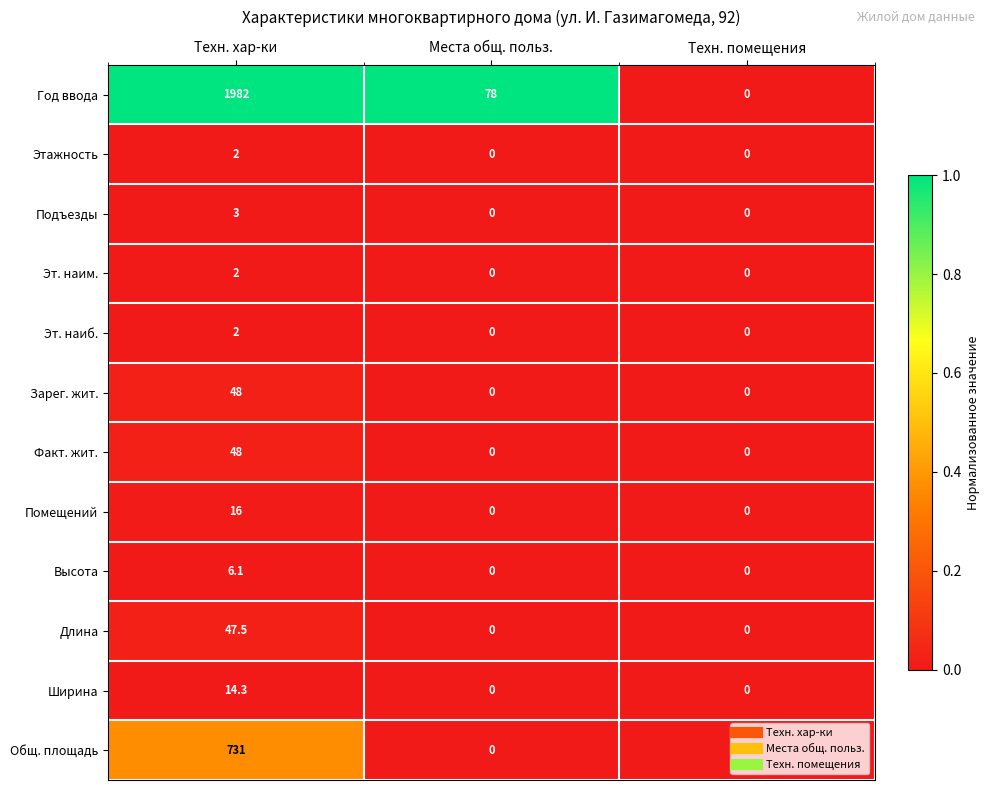

At which category is the sum across all series the highest?

Техн. хар-ки